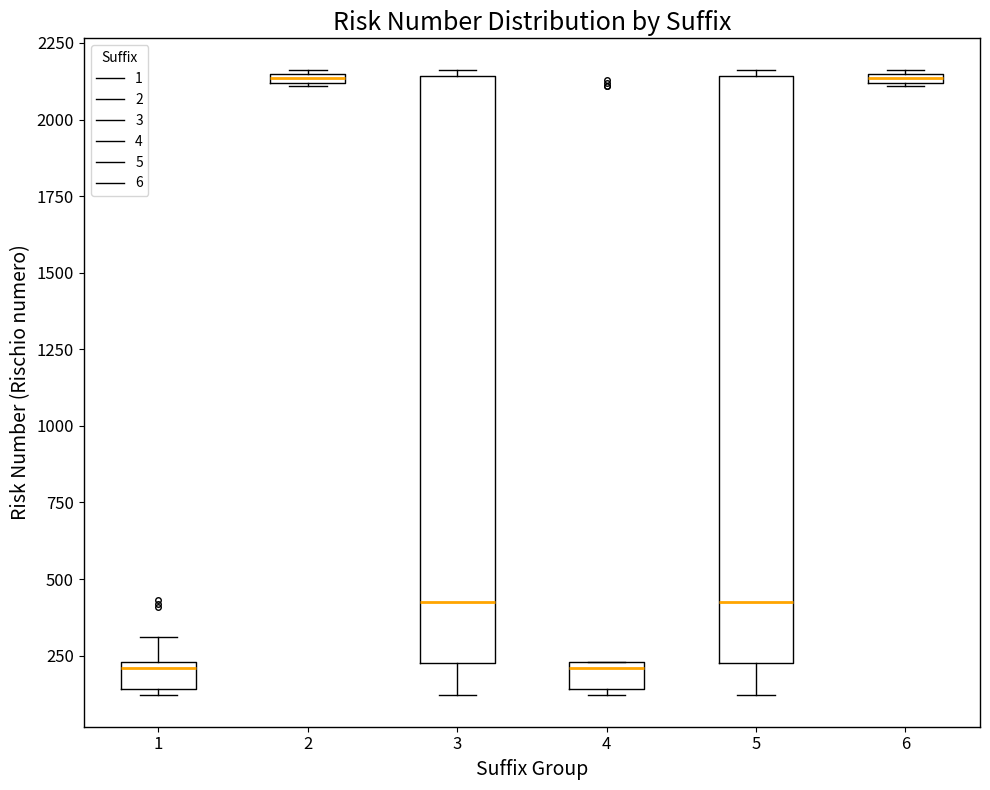

Where is the lower edge of the box at x = 3 on the y-axis? The values are not printed on the chart, so give them approximately, as read against the axis.

250